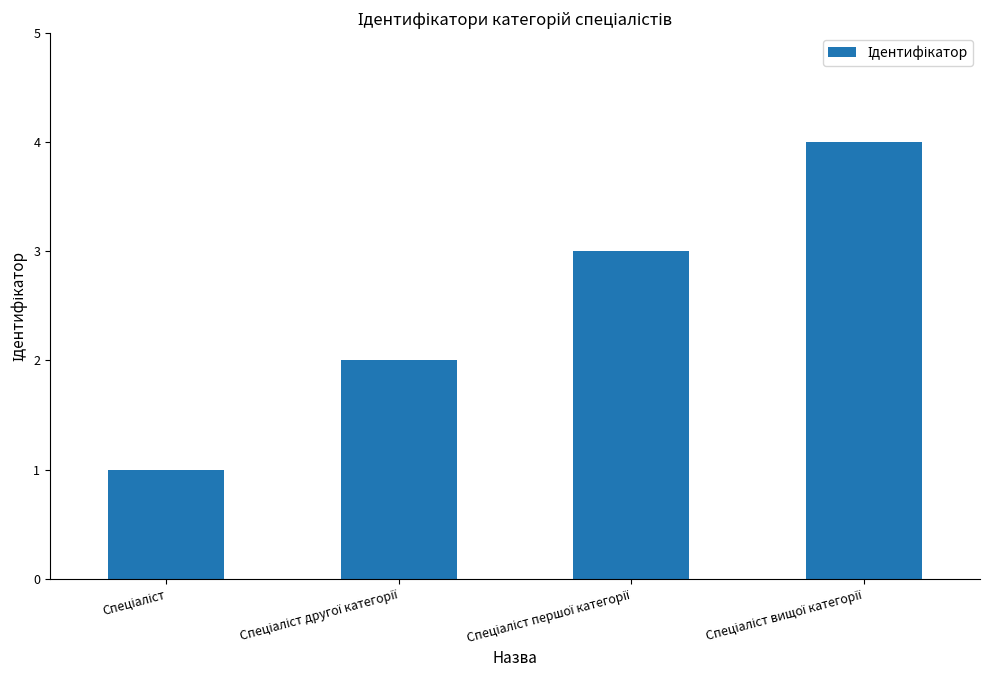

What is the sum of all values?

10